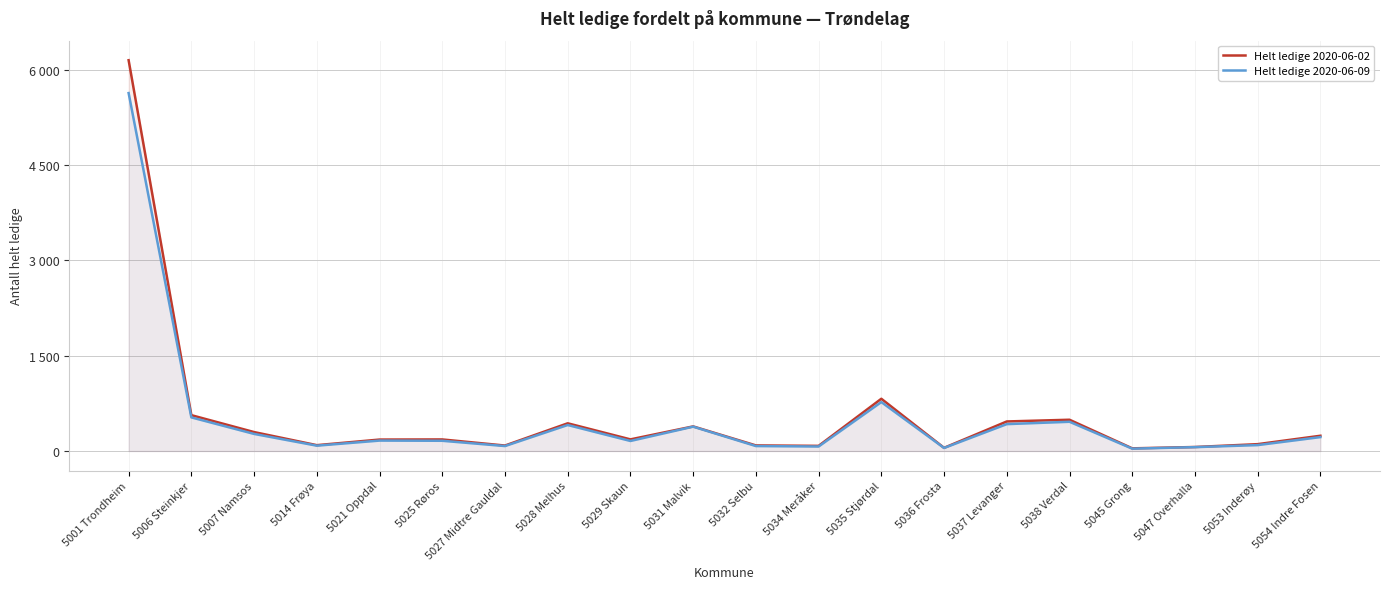

At how many categories does at least one series exceed 4713?

1